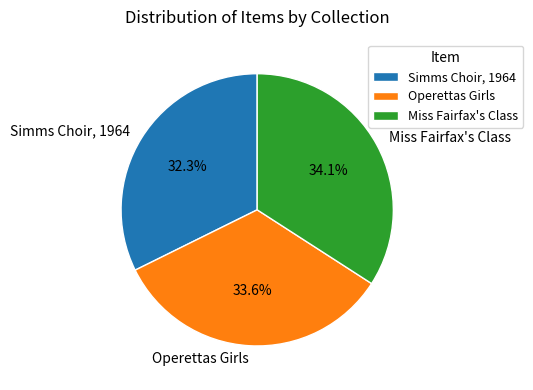

To the nearest percent, what is the difference between the Miss Fairfax's Class and Simms Choir, 1964 slice percentages?

2%